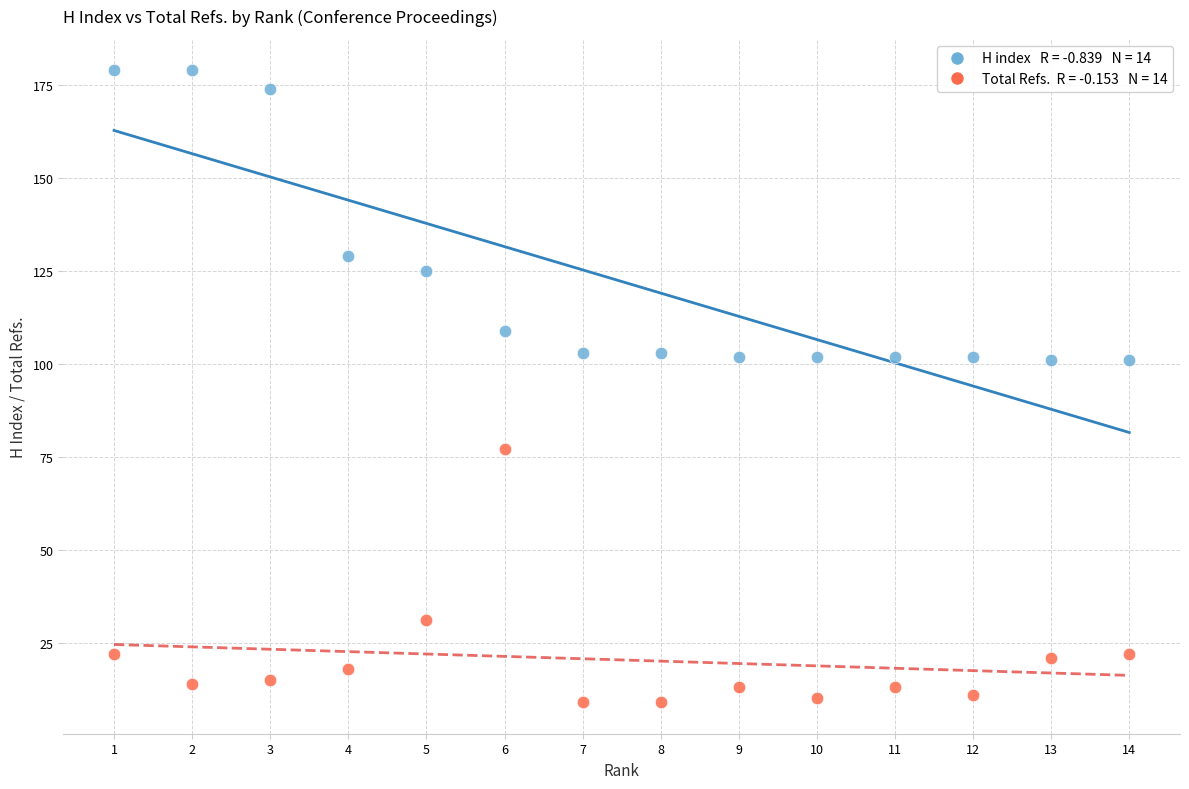

Across all data points, what is the range of Y values (max minus min)?

170